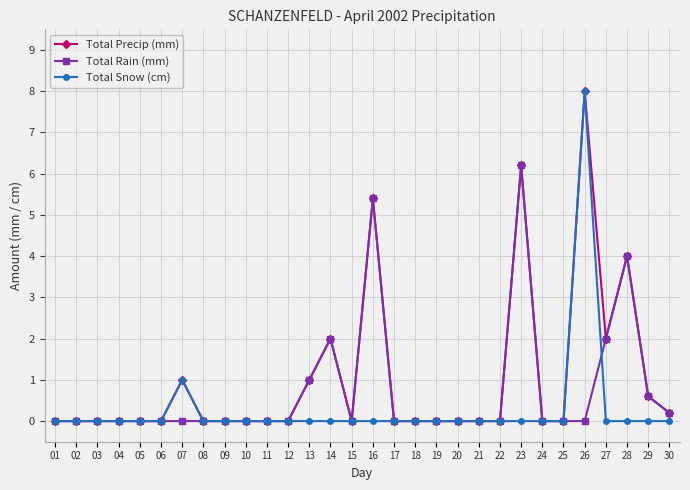

True or false: Total Precip (mm) has more than 1 interior local peaks.

True